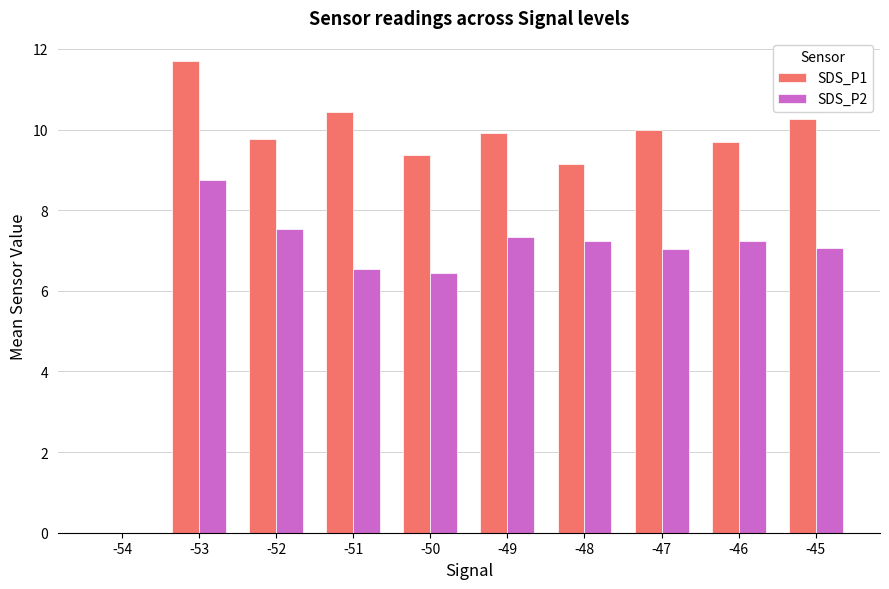

Is the value of SDS_P2 at -47 greater than the value of SDS_P1 at -47?

No